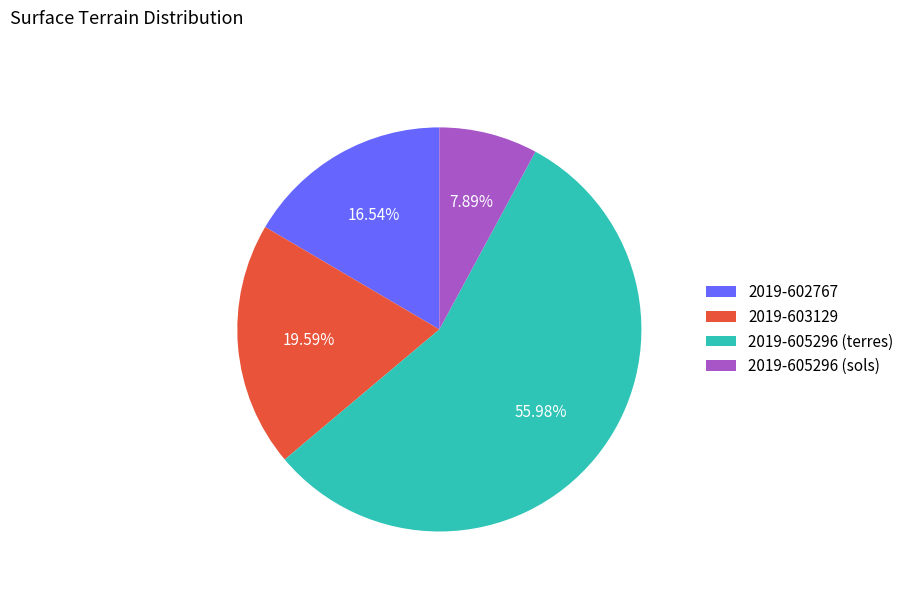

What percentage is the 2019-605296 (sols) slice, to the nearest percent?

8%